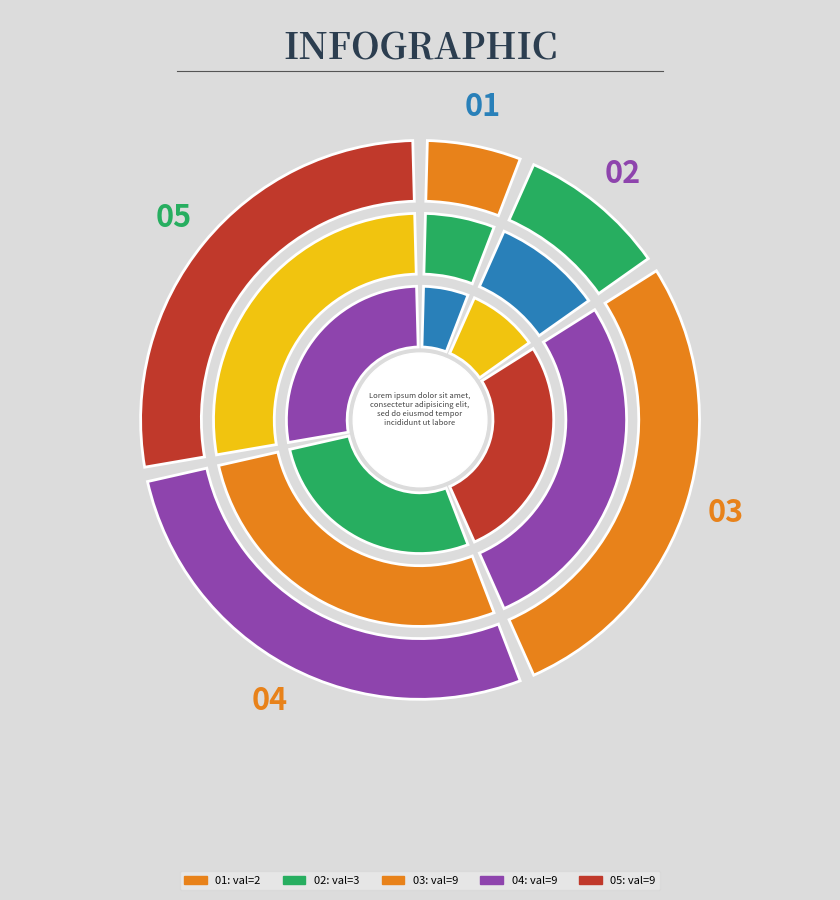

Is the sum of 7 and 9 greater than half?

No